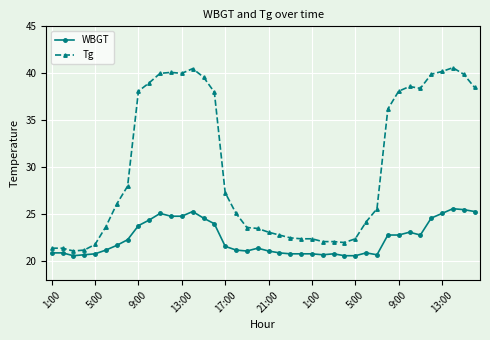

Which series has the largest range (max minus min)?

Tg